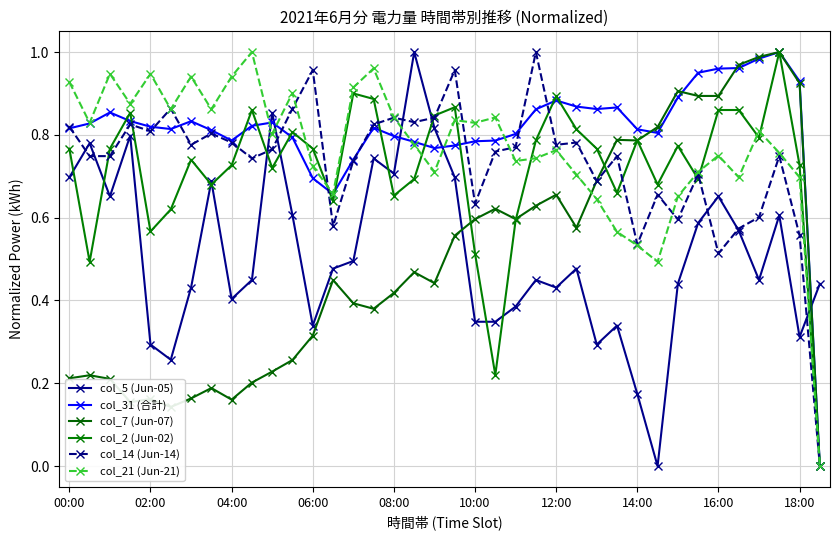

Does the chart display data point markers on the line(s)?

Yes